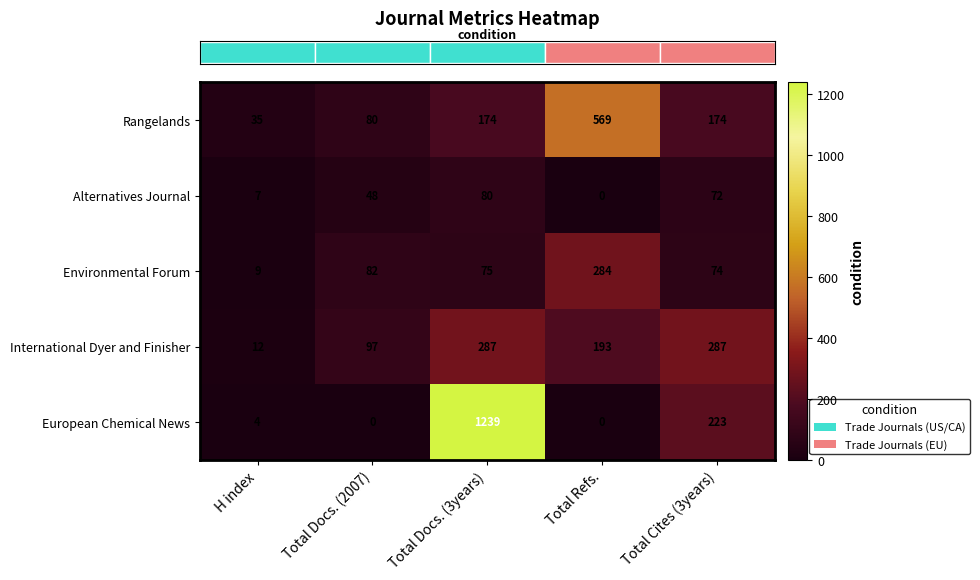

What is the sum of the International Dyer and Finisher values at Total Cites (3years) and Total Refs.?

480